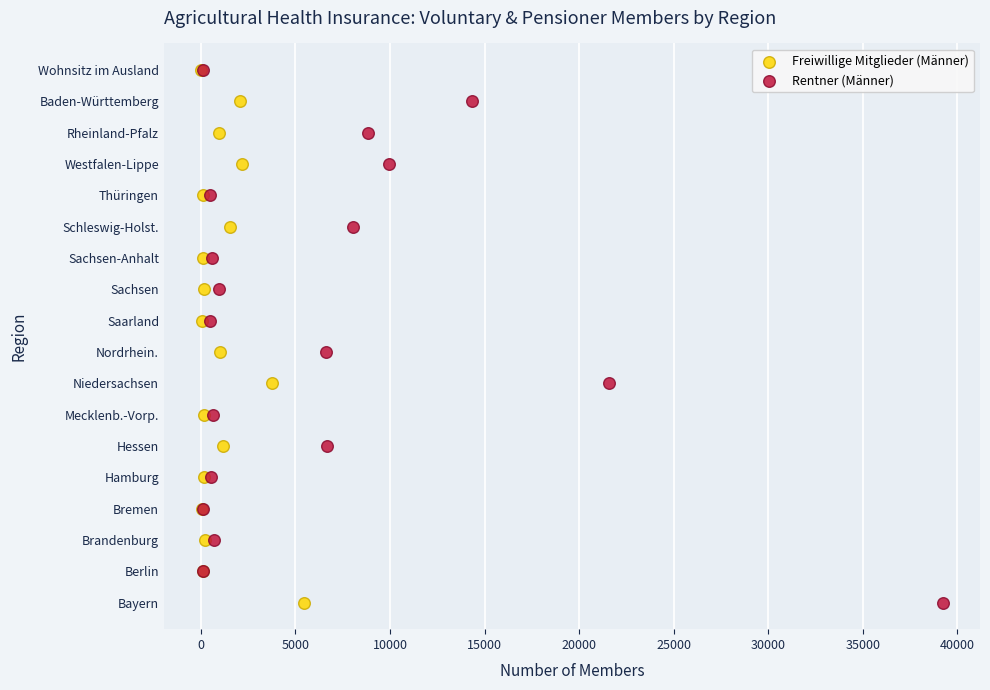

What are all the series names shown in the legend?

Freiwillige Mitglieder (Männer), Rentner (Männer)